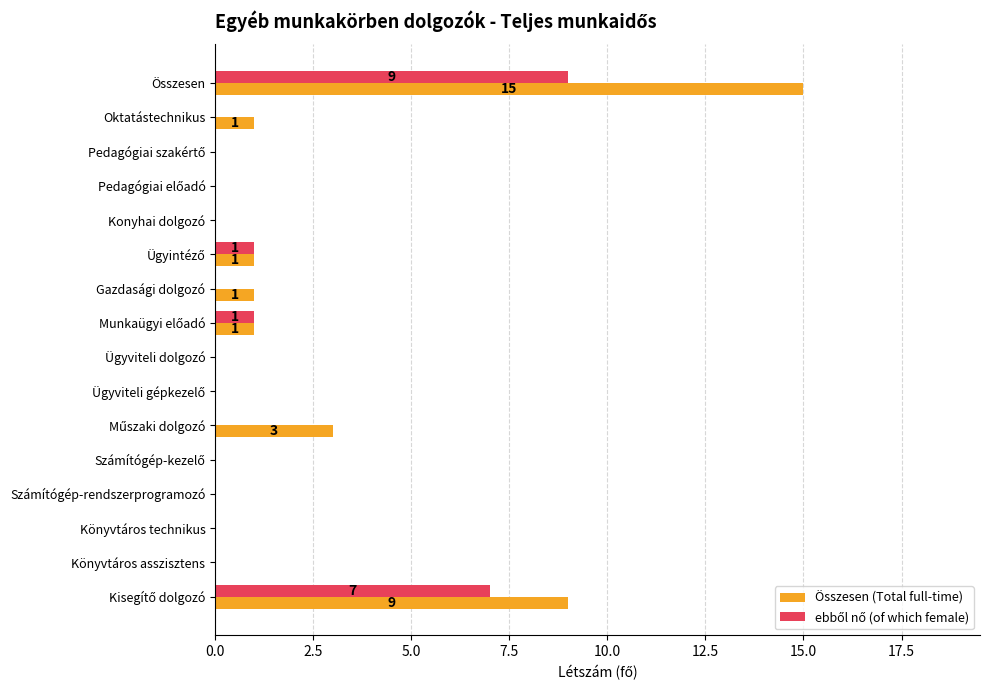

What is the sum of all Összesen (Total full-time) values?

31